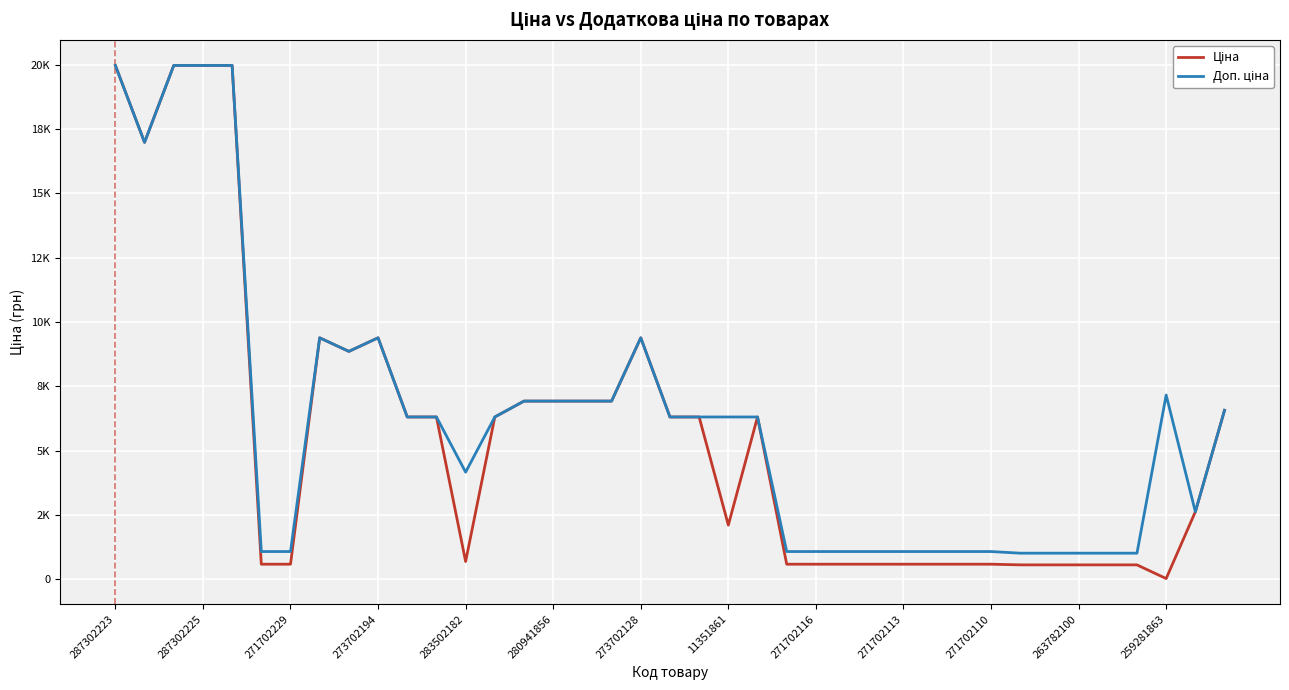

What is the average value of the Доп. ціна series?

6208.6